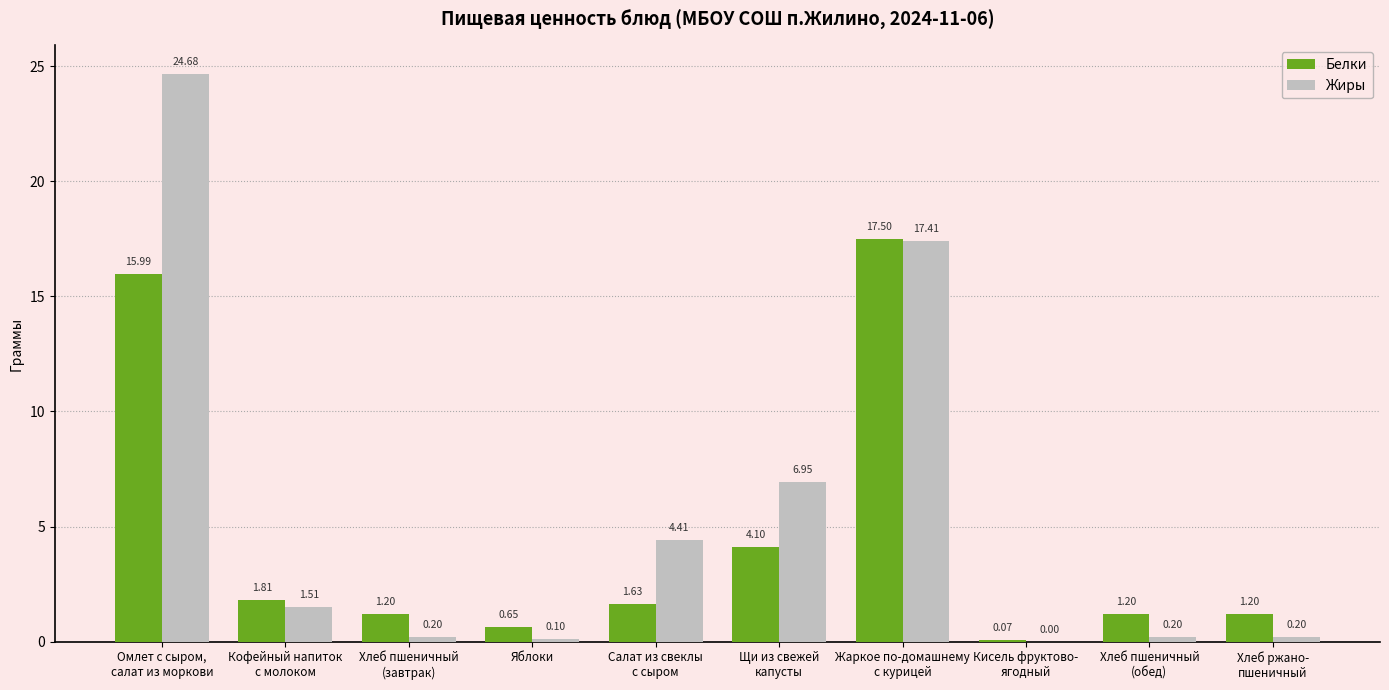

What is the sum of all Белки values?

45.4